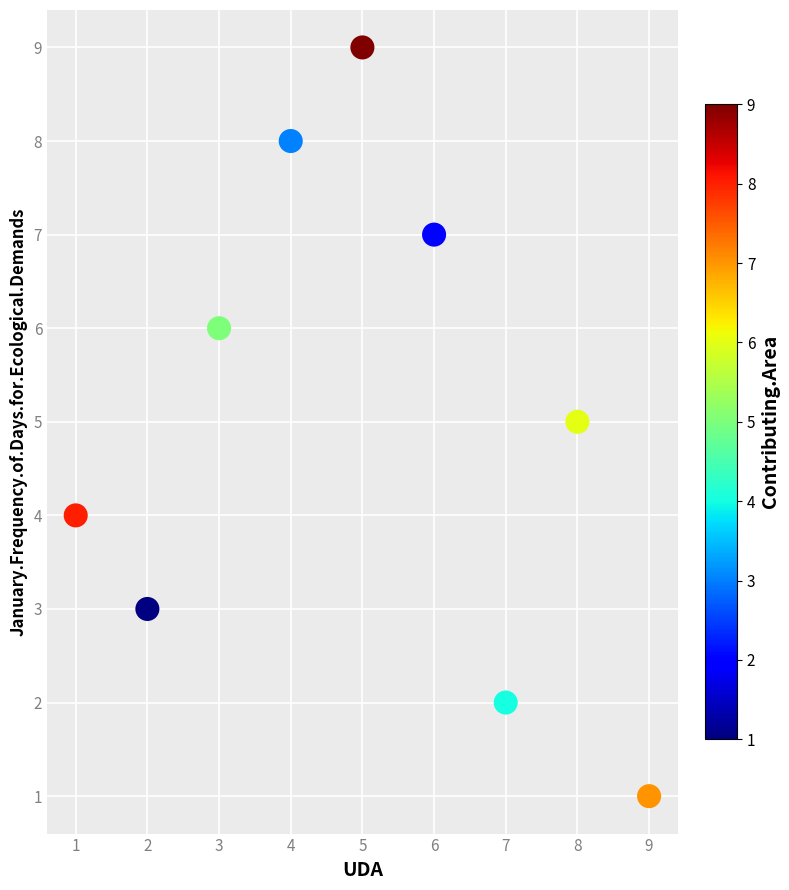

What is the average X value?

5